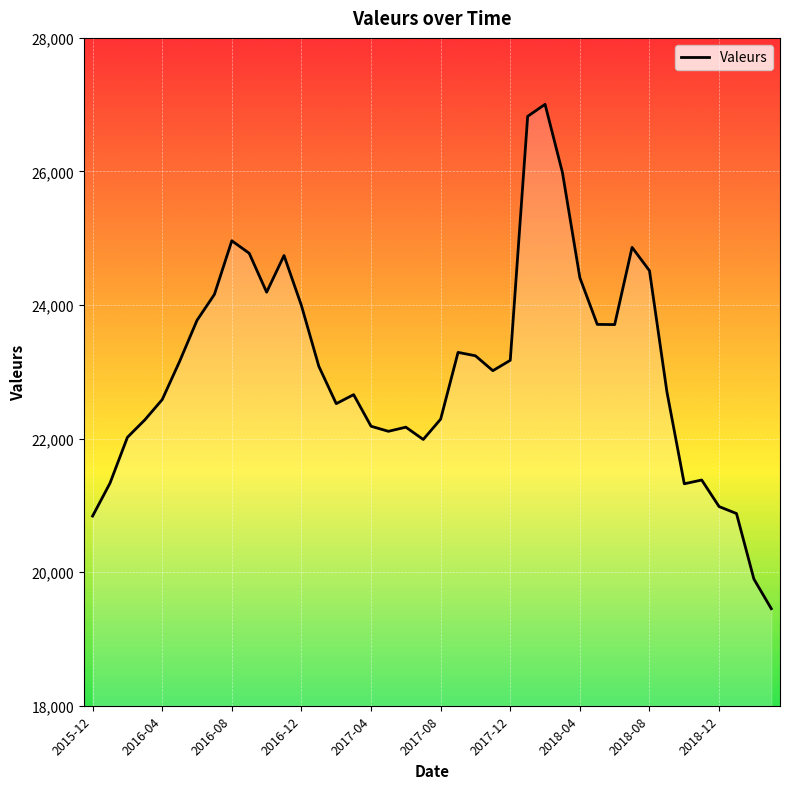

What is the greatest value displayed?

27005